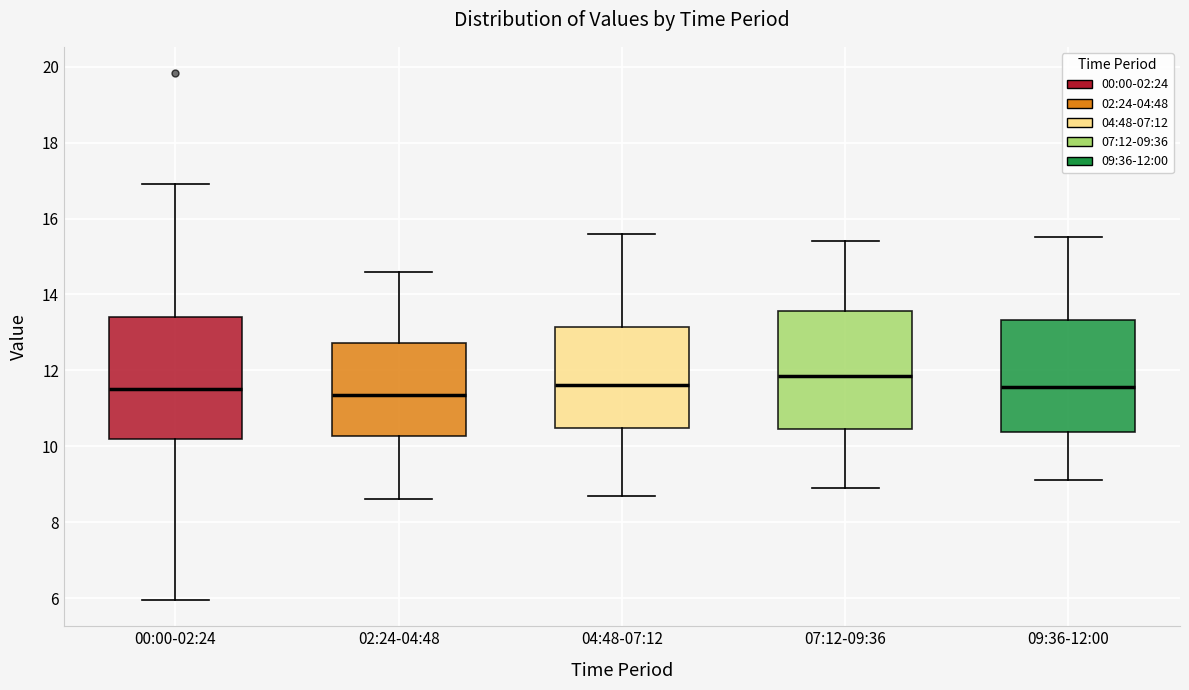

Reading left to right, read every box against the y-axis: the position of its median line, the range the box covers, and the ends of its whiskers. The values are not printed on the chart, so give them approximately, as read against the axis.

00:00-02:24: median 11.6, box 10.2 to 13.4, whiskers 6.0 to 17.0
02:24-04:48: median 11.4, box 10.2 to 12.8, whiskers 8.6 to 14.6
04:48-07:12: median 11.6, box 10.4 to 13.2, whiskers 8.8 to 15.6
07:12-09:36: median 11.8, box 10.4 to 13.6, whiskers 9.0 to 15.4
09:36-12:00: median 11.6, box 10.4 to 13.4, whiskers 9.2 to 15.6